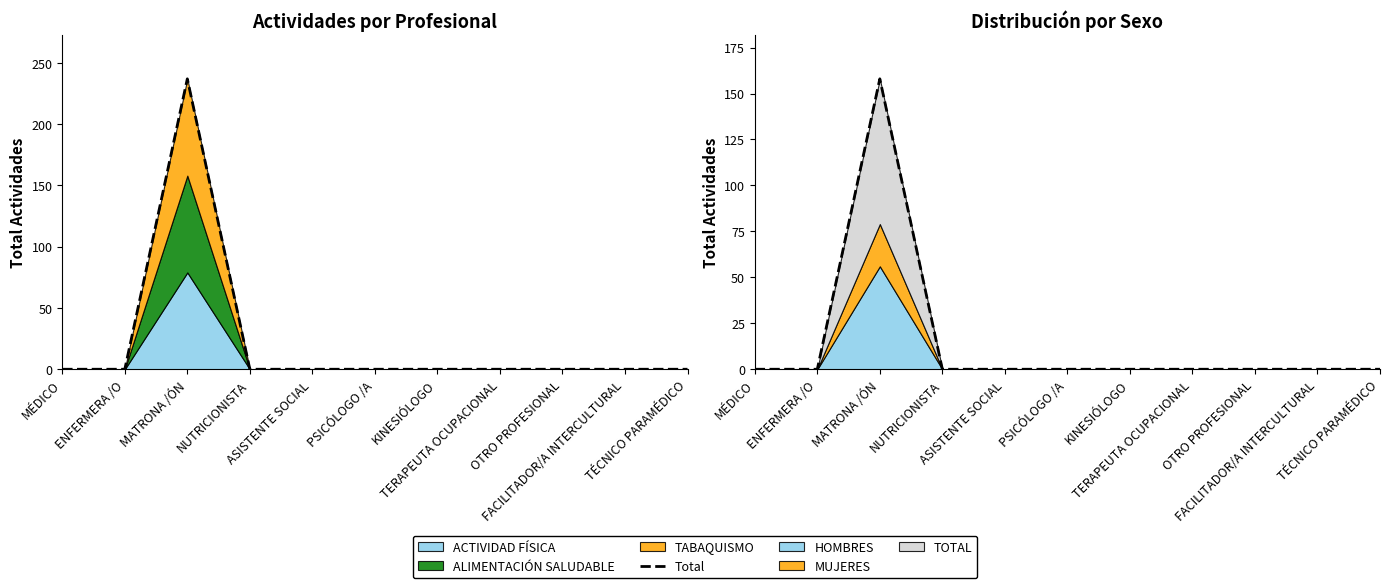

What is the label of the 6th point from the left?

PSICÓLOGO /A